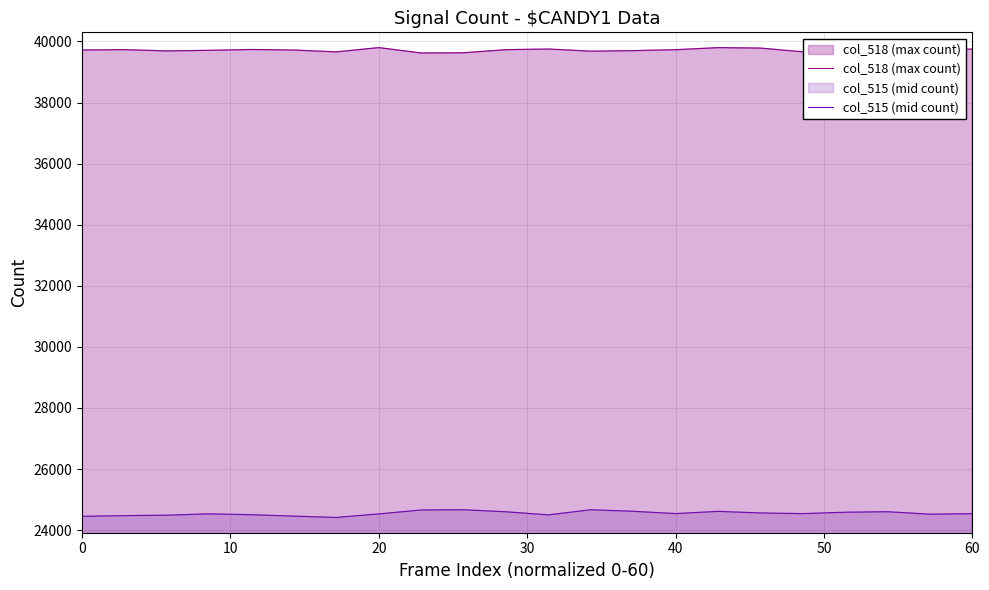

What is the approximate value of col_518 (max count) at 18?

39642